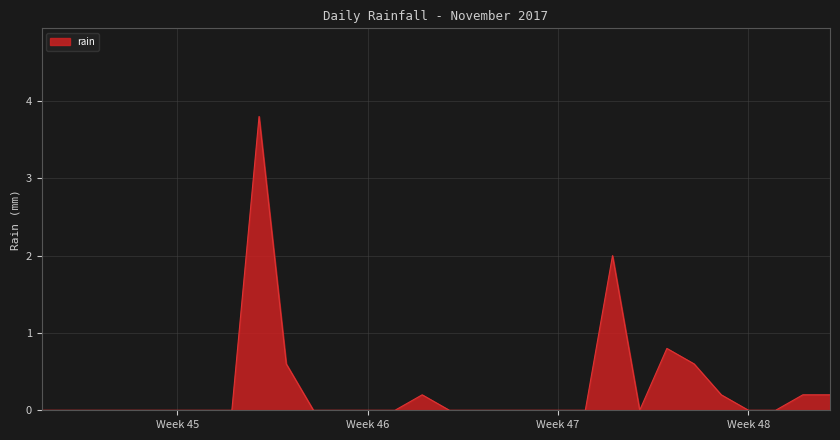

What is the maximum value shown in the chart?

3.8